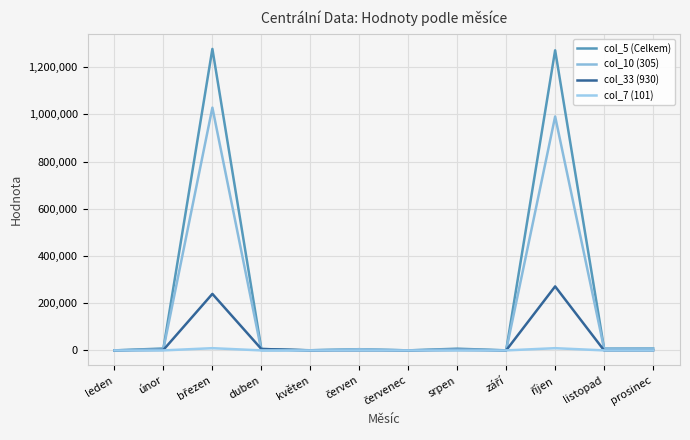

Which series has the largest total across all categories?

col_5 (Celkem)